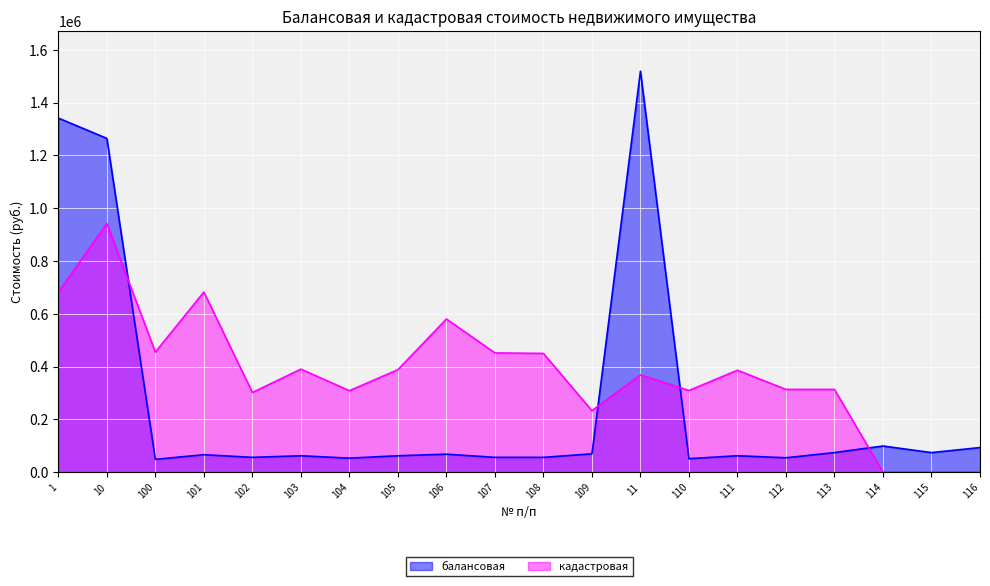

True or false: кадастровая and балансовая intersect in this chart.

True